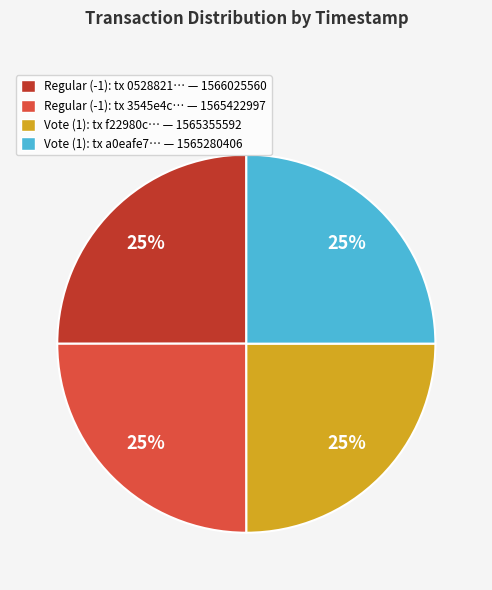

What is the ratio of the value at Vote (1): tx f22980c… — 1565355592 to the value at Regular (-1): tx 3545e4c… — 1565422997?

1.0